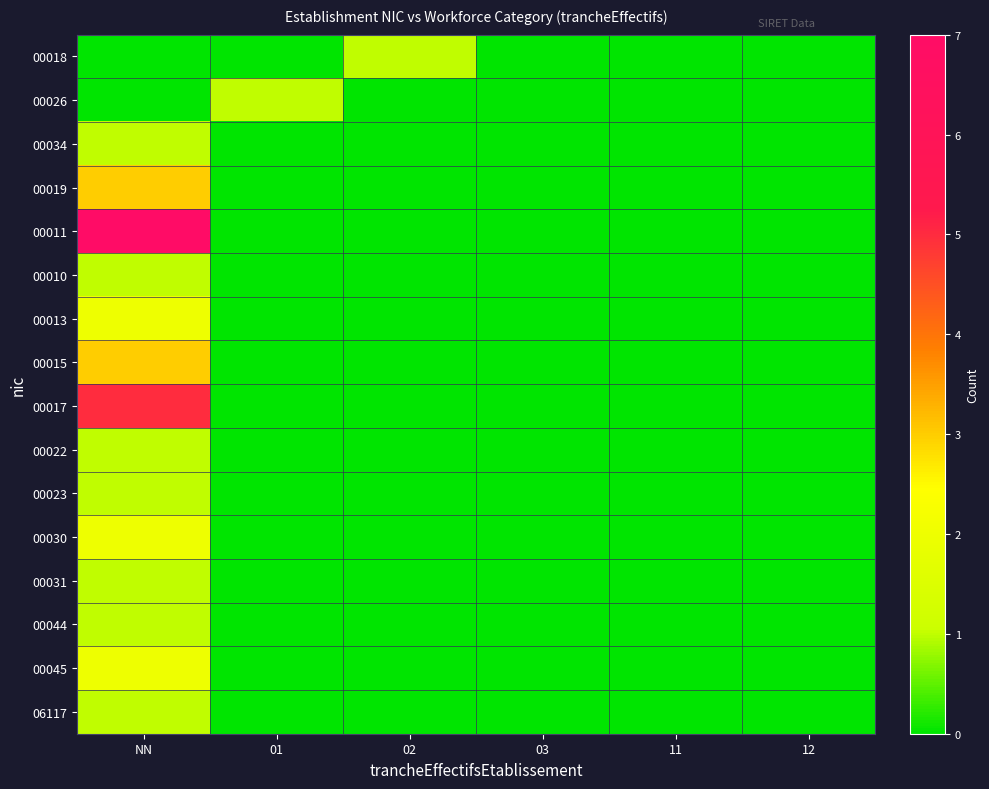

Reading left to right, list all the values displayed in this chart.

00018: NN=0	01=0	02=1	03=0	11=0	12=0
00026: NN=0	01=1	02=0	03=0	11=0	12=0
00034: NN=1	01=0	02=0	03=0	11=0	12=0
00019: NN=3	01=0	02=0	03=0	11=0	12=0
00011: NN=7	01=0	02=0	03=0	11=0	12=0
00010: NN=1	01=0	02=0	03=0	11=0	12=0
00013: NN=2	01=0	02=0	03=0	11=0	12=0
00015: NN=3	01=0	02=0	03=0	11=0	12=0
00017: NN=5	01=0	02=0	03=0	11=0	12=0
00022: NN=1	01=0	02=0	03=0	11=0	12=0
00023: NN=1	01=0	02=0	03=0	11=0	12=0
00030: NN=2	01=0	02=0	03=0	11=0	12=0
00031: NN=1	01=0	02=0	03=0	11=0	12=0
00044: NN=1	01=0	02=0	03=0	11=0	12=0
00045: NN=2	01=0	02=0	03=0	11=0	12=0
06117: NN=1	01=0	02=0	03=0	11=0	12=0